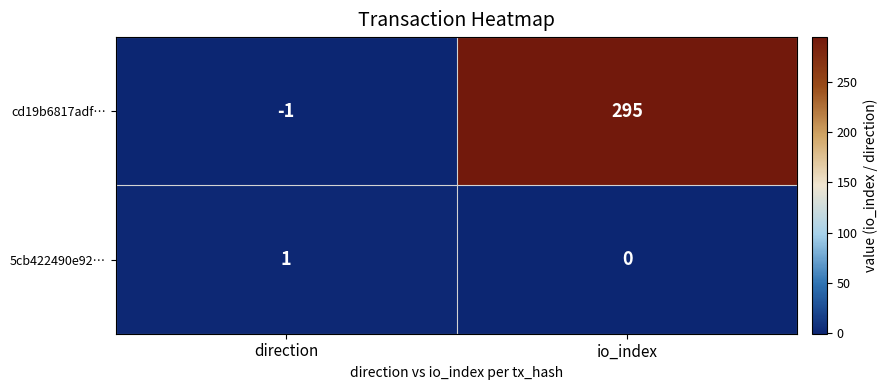

Which series has the widest spread of values?

cd19b6817adf…